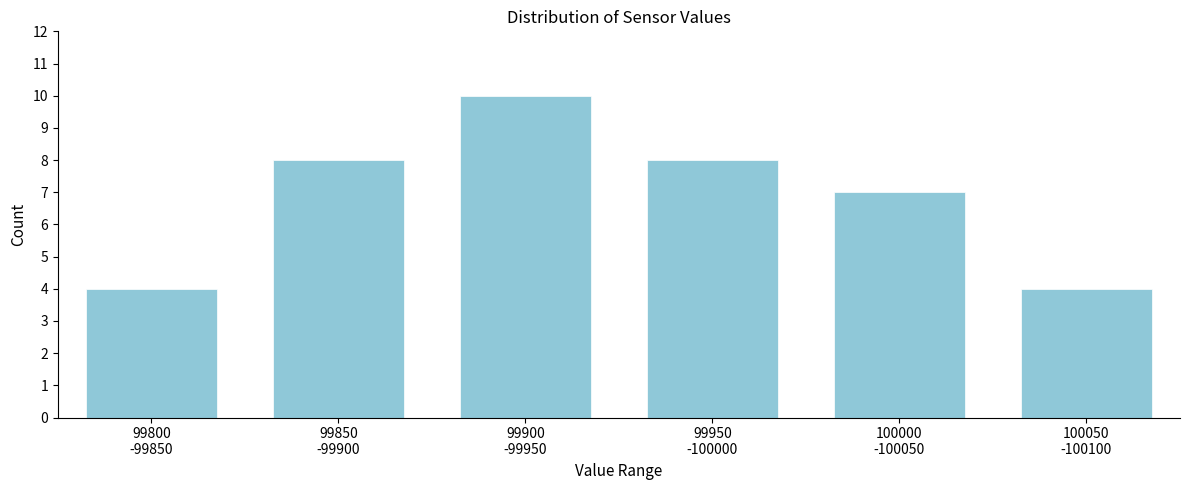

Reading left to right, what are all the values shown in this chart?

4	8	10	8	7	4